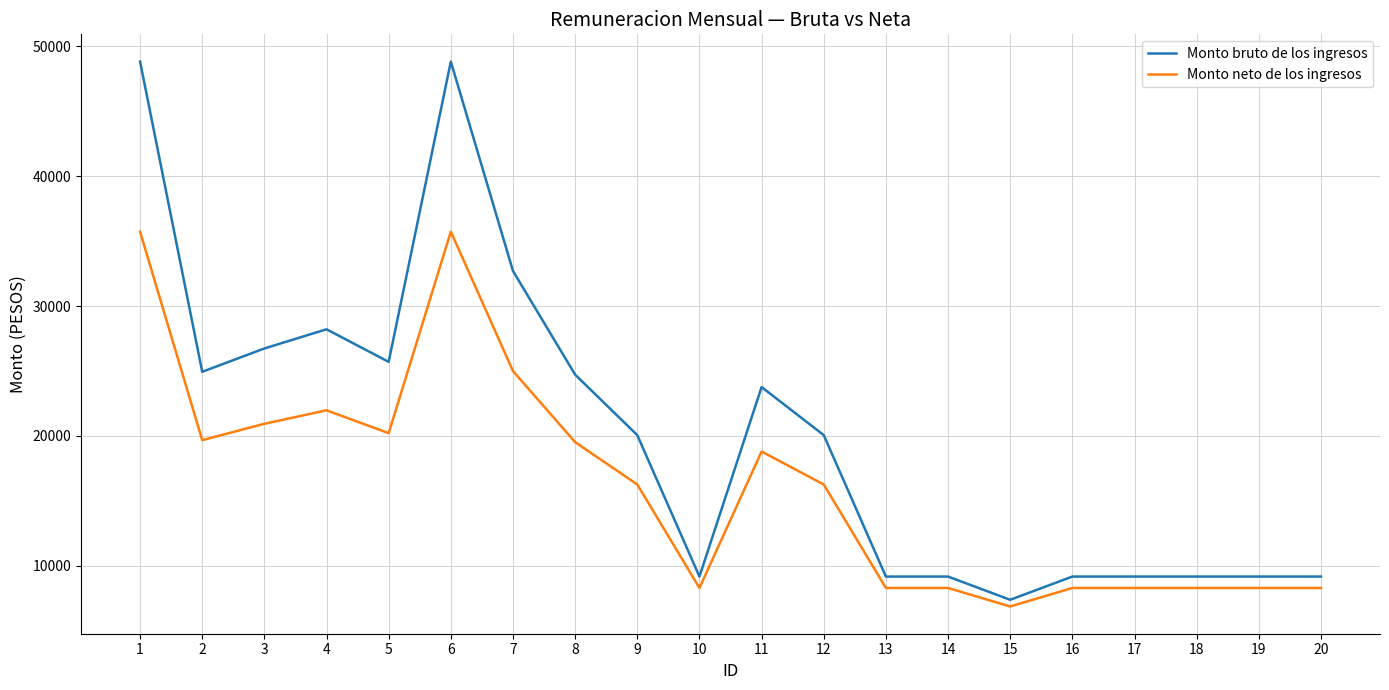

At 16, list the series in order from largest to smallest.

Monto bruto de los ingresos, Monto neto de los ingresos